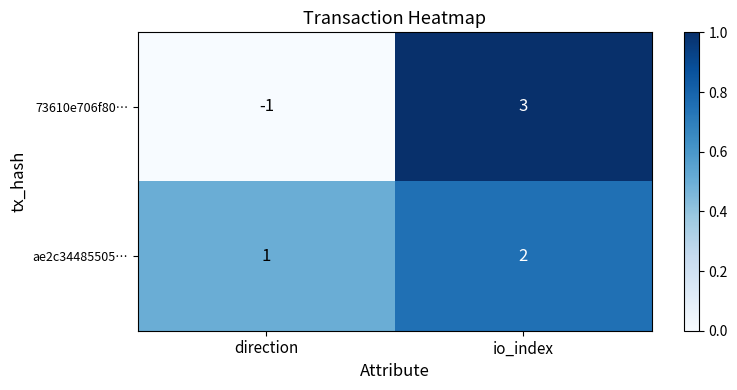

At direction, list the series in order from smallest to largest.

73610e706f80…, ae2c34485505…